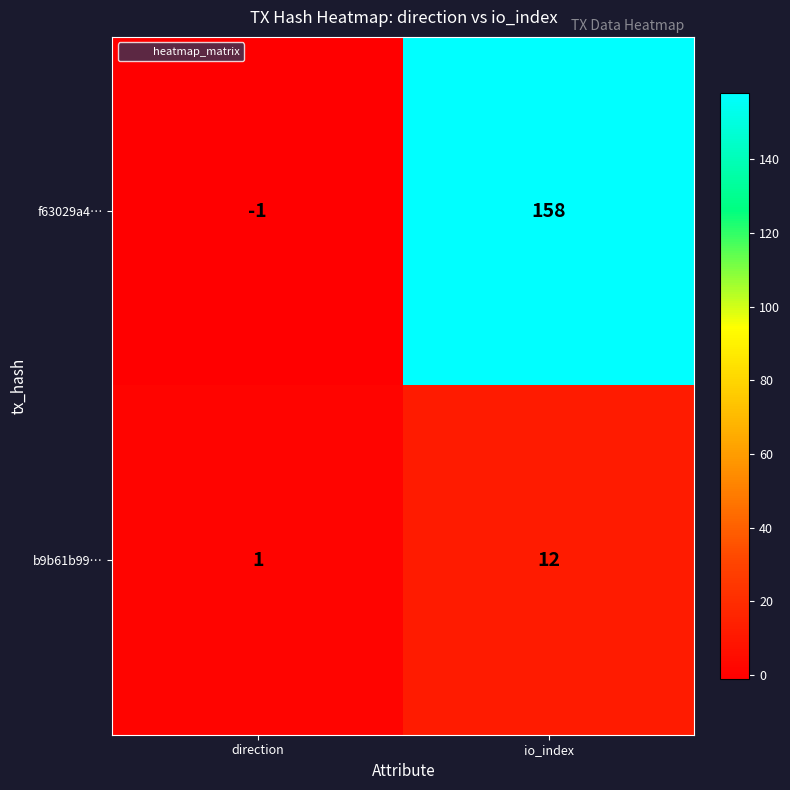

The b9b61b99… series shows 4 at io_index. True or false?

False